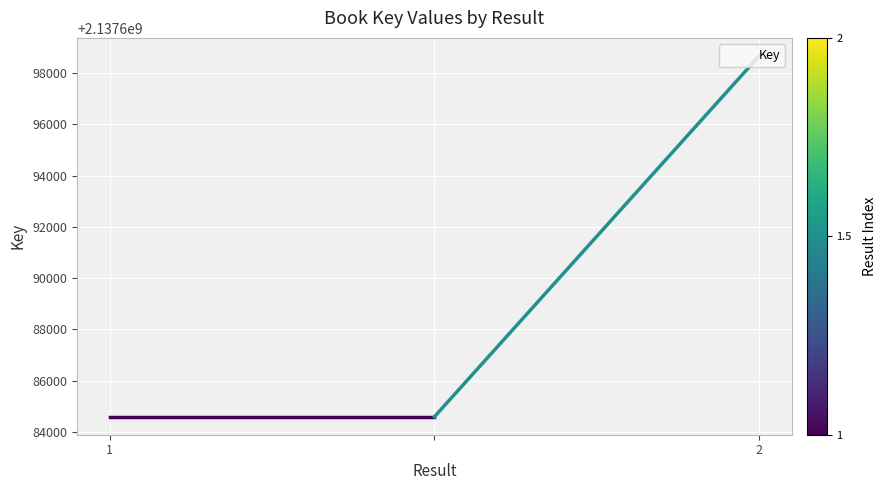

Does the chart have visible grid lines?

Yes